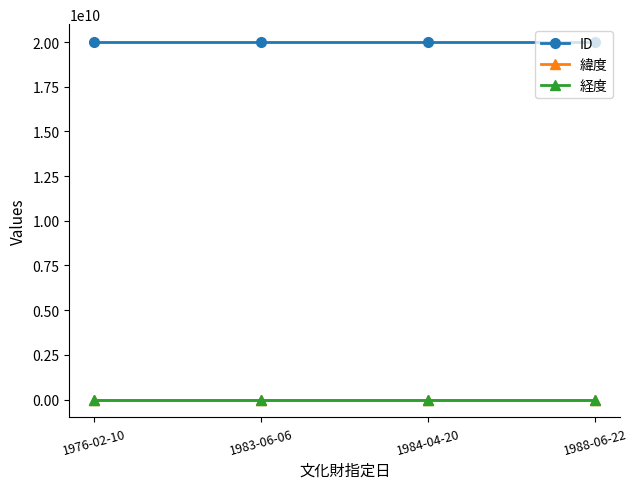

True or false: 緯度 and ID intersect in this chart.

False